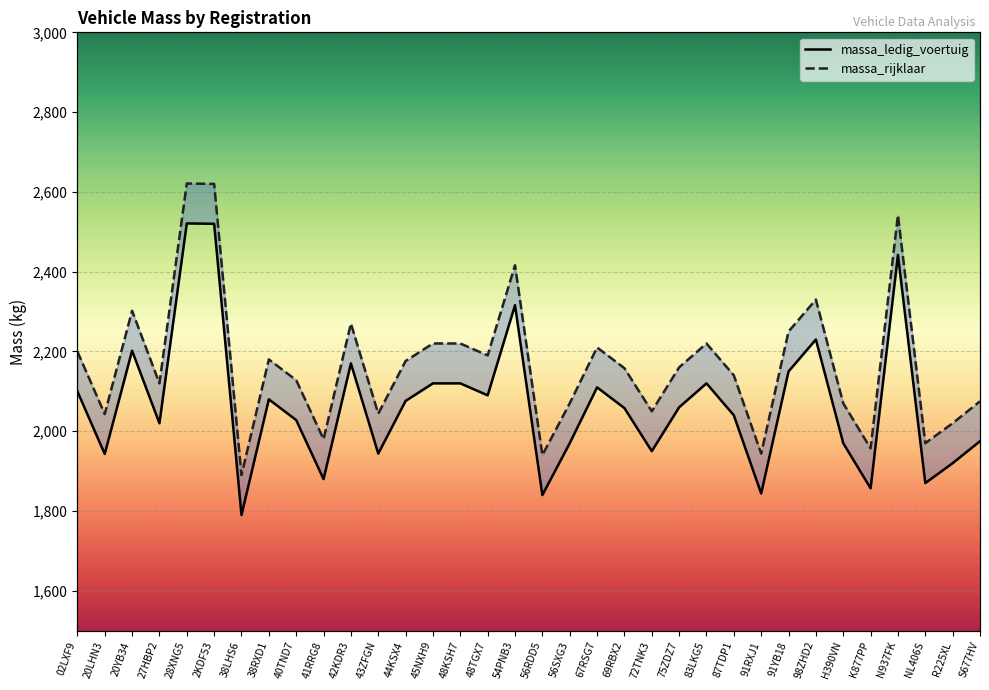

What is the difference between the second highest and minimum values in the massa_rijklaar series?

730